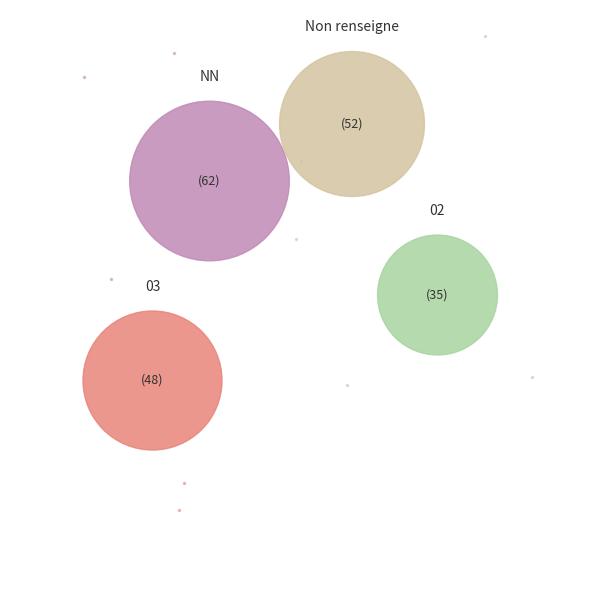

What is the change in value from NN to 02?

-27